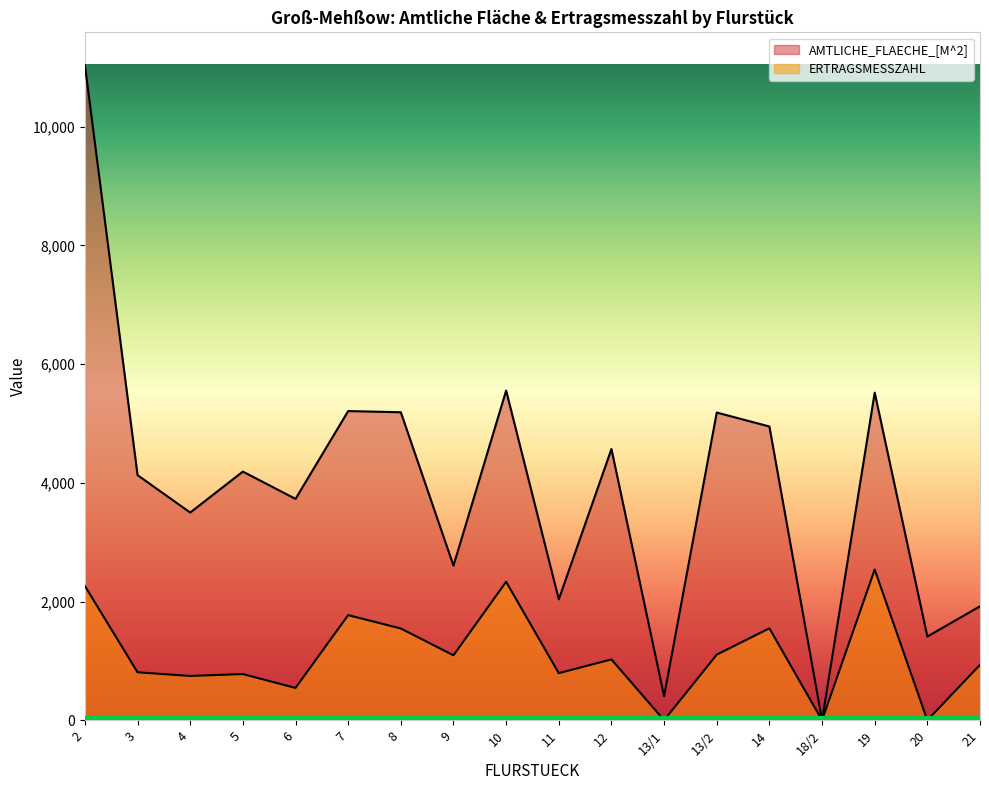

Where is ERTRAGSMESSZAHL nearest to the value 1269?

13/2